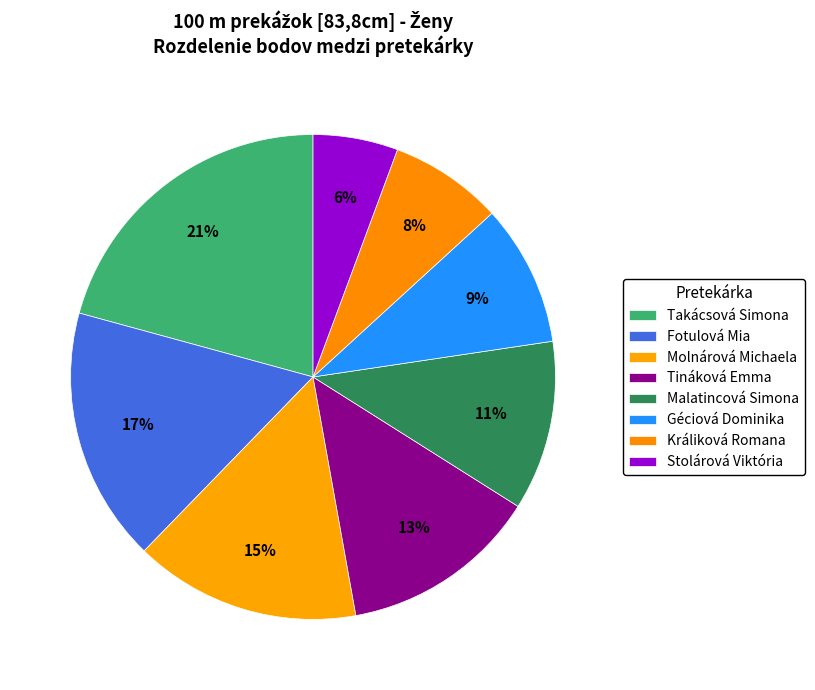

Is the sum of Stolárová Viktória and Tináková Emma greater than half?

No